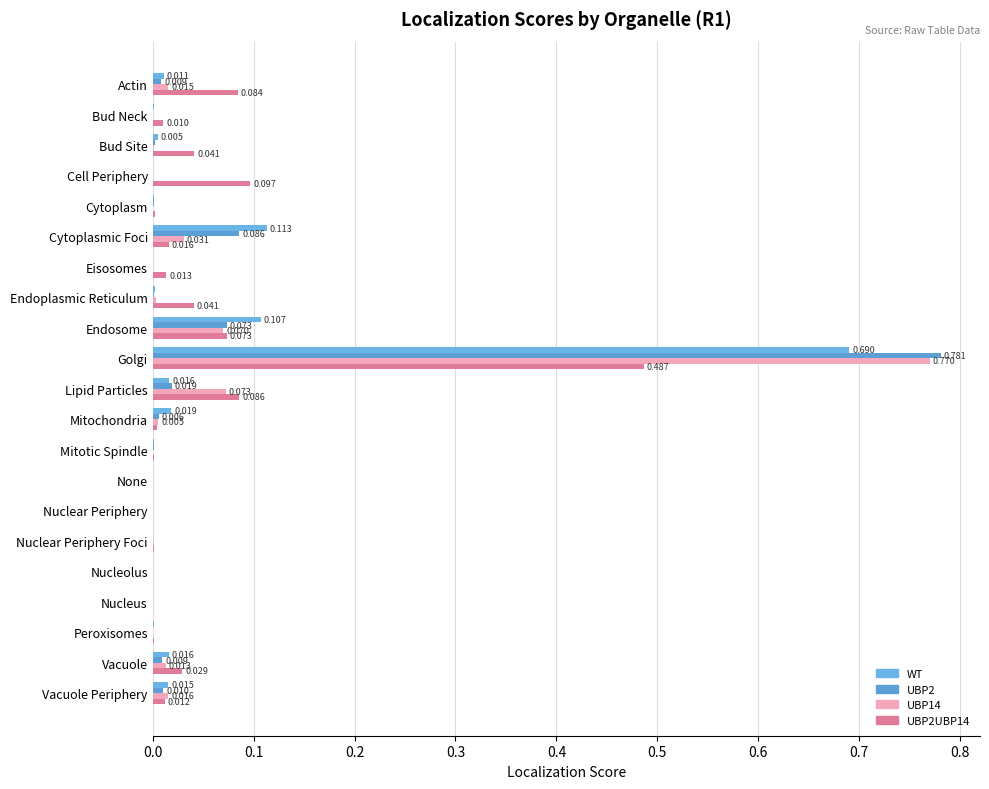

Which category has the highest value in the UBP2 series?

Golgi